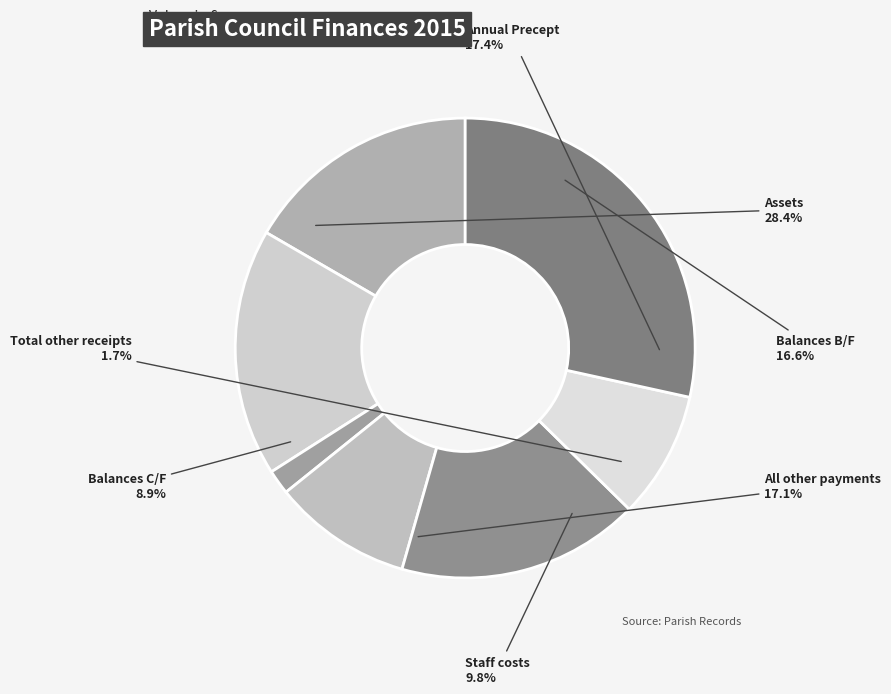

What is the largest slice in the pie chart?

Assets